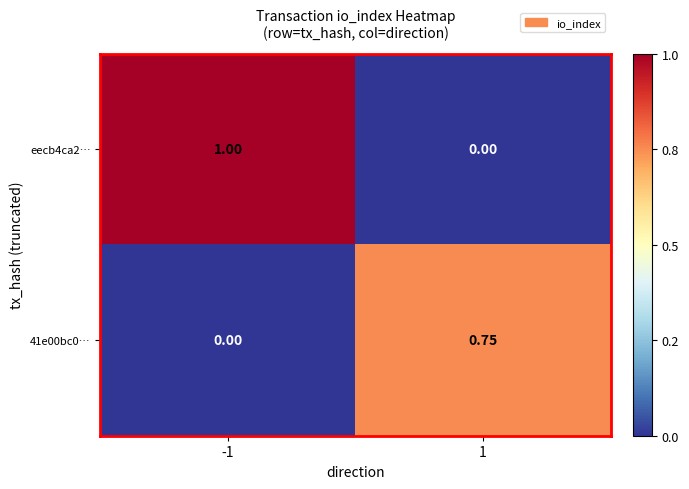

How many series are shown in this chart?

2